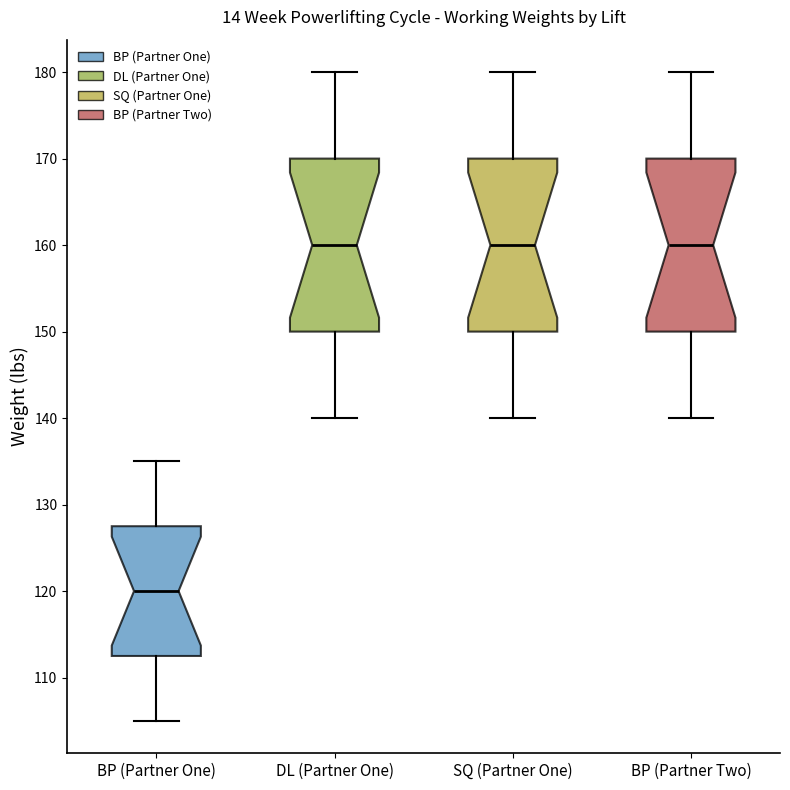

Reading left to right, read every box against the y-axis: the position of its median line, the range the box covers, and the ends of its whiskers. The values are not printed on the chart, so give them approximately, as read against the axis.

BP (Partner One): median 120, box 113 to 128, whiskers 105 to 135
DL (Partner One): median 160, box 150 to 170, whiskers 140 to 180
SQ (Partner One): median 160, box 150 to 170, whiskers 140 to 180
BP (Partner Two): median 160, box 150 to 170, whiskers 140 to 180